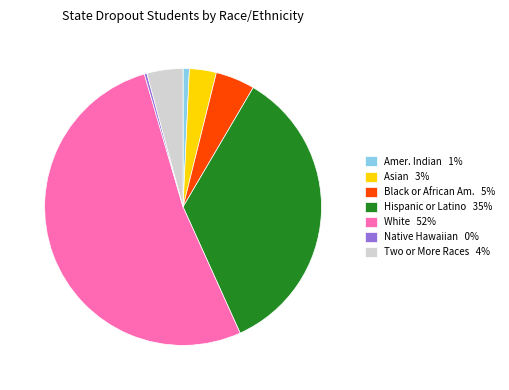

Which category has the biggest portion of the pie?

White 52%